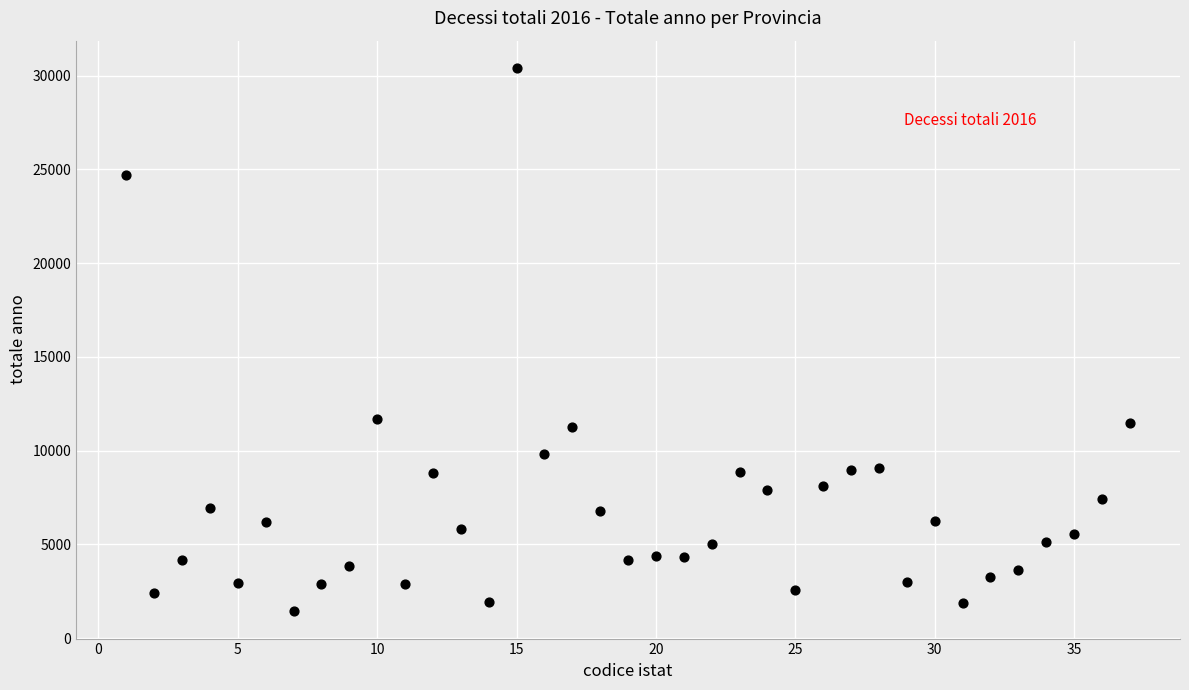

What is the range of Y values (max minus min)?

28992